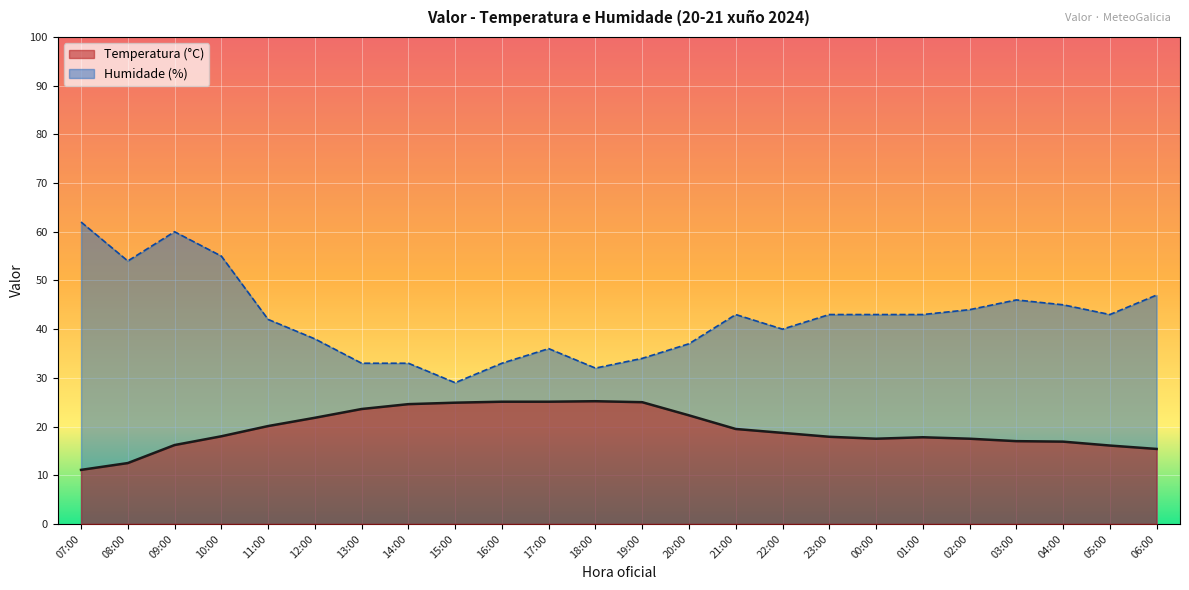

What is the greatest value displayed?

62.0